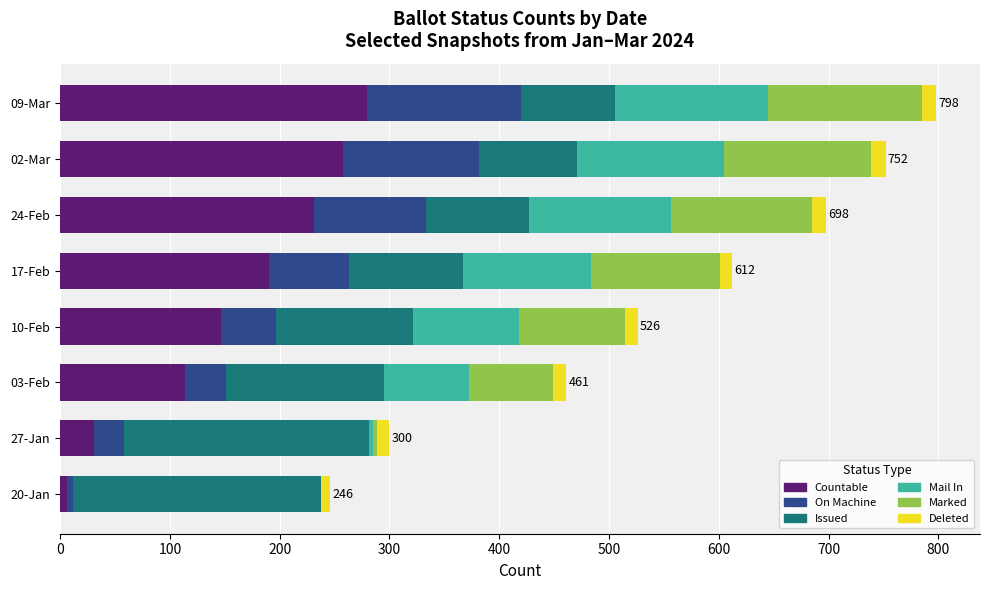

How many categories are shown in the chart?

8